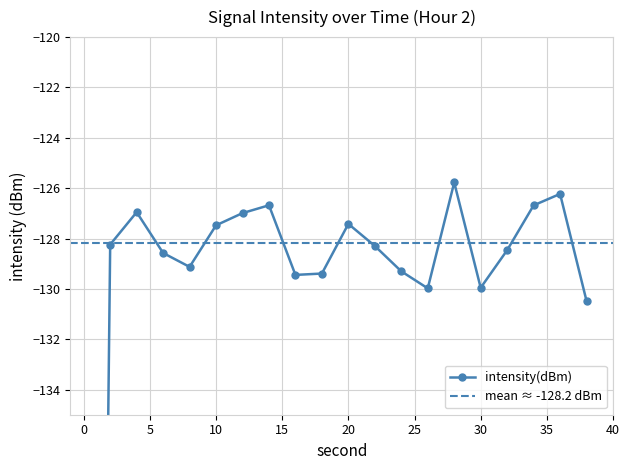

What is the difference between the maximum and minimum values?

94.7